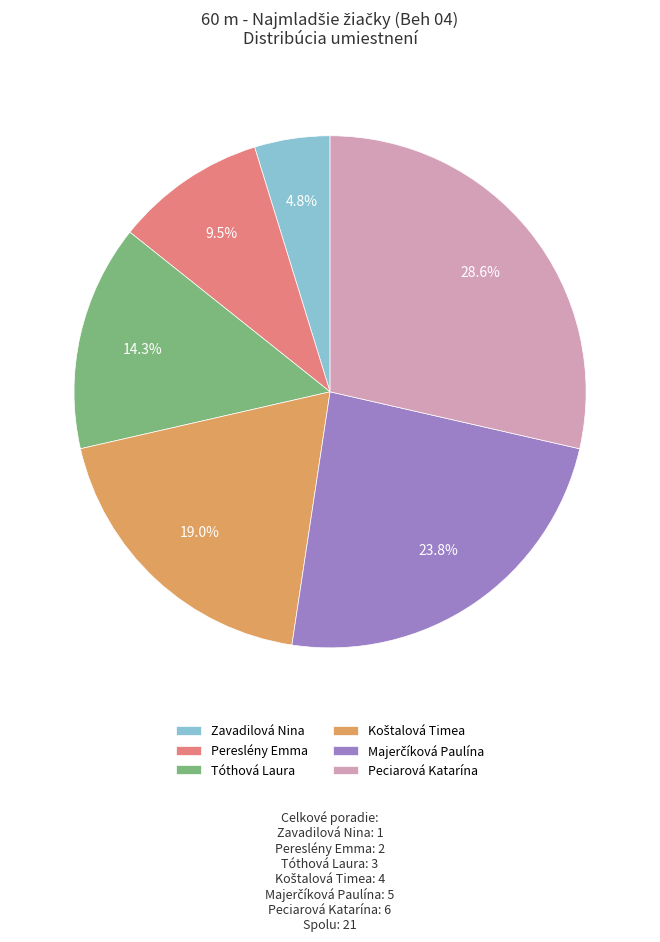

Which slice is the largest?

Peciarová Katarína